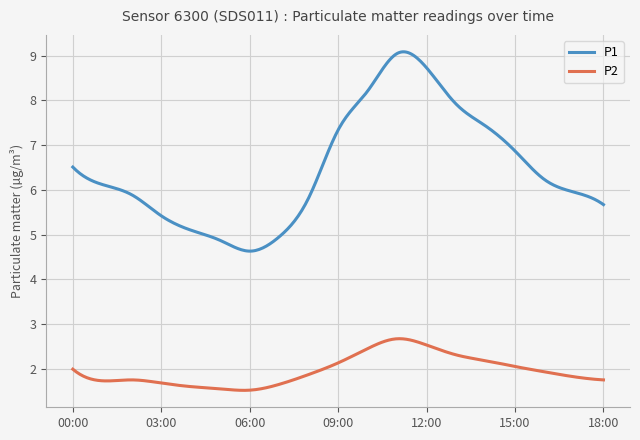

Rank the series by their maximum value, from lowest to highest.

P2, P1